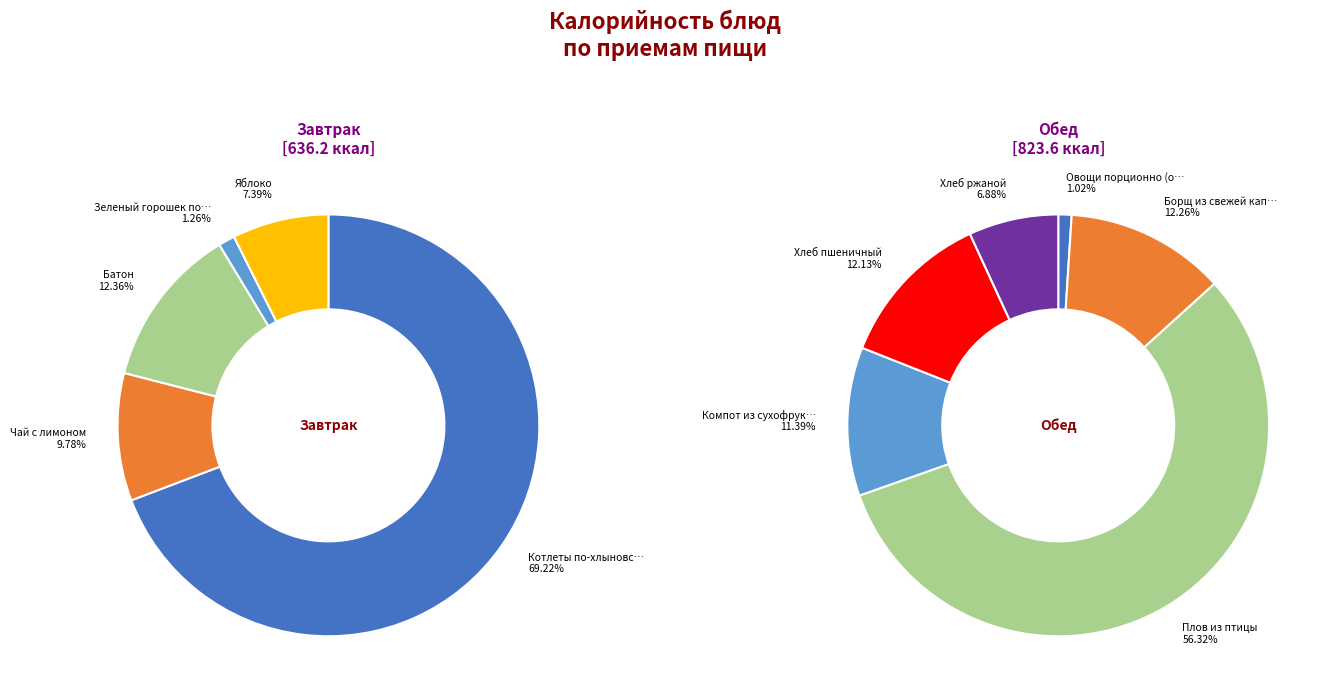

How many slices are in this pie chart?

11